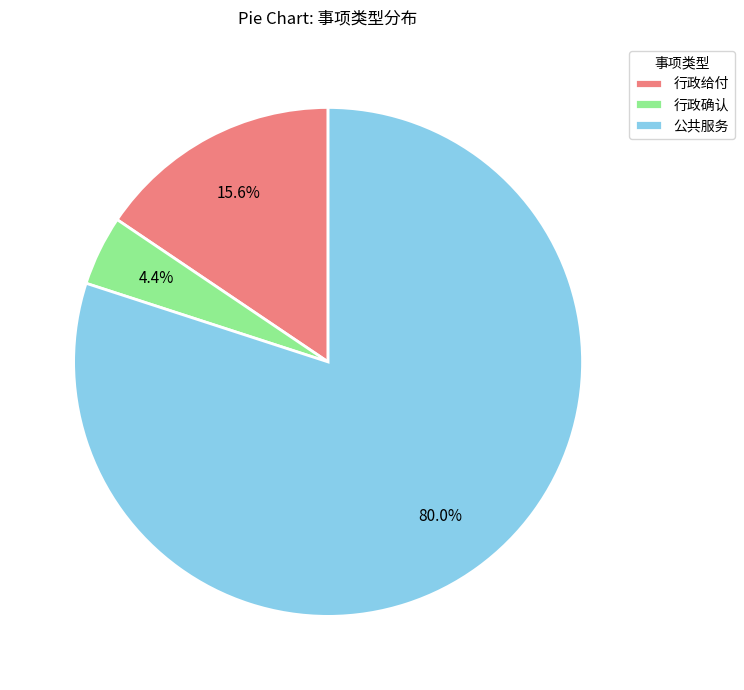

Is the sum of 行政确认 and 公共服务 greater than half?

Yes